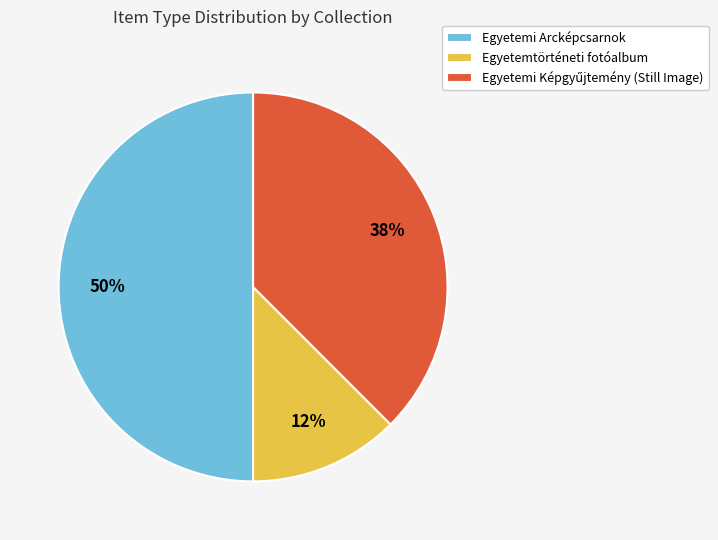

Is the sum of Egyetemi Arcképcsarnok and Egyetemtörténeti fotóalbum greater than half?

Yes